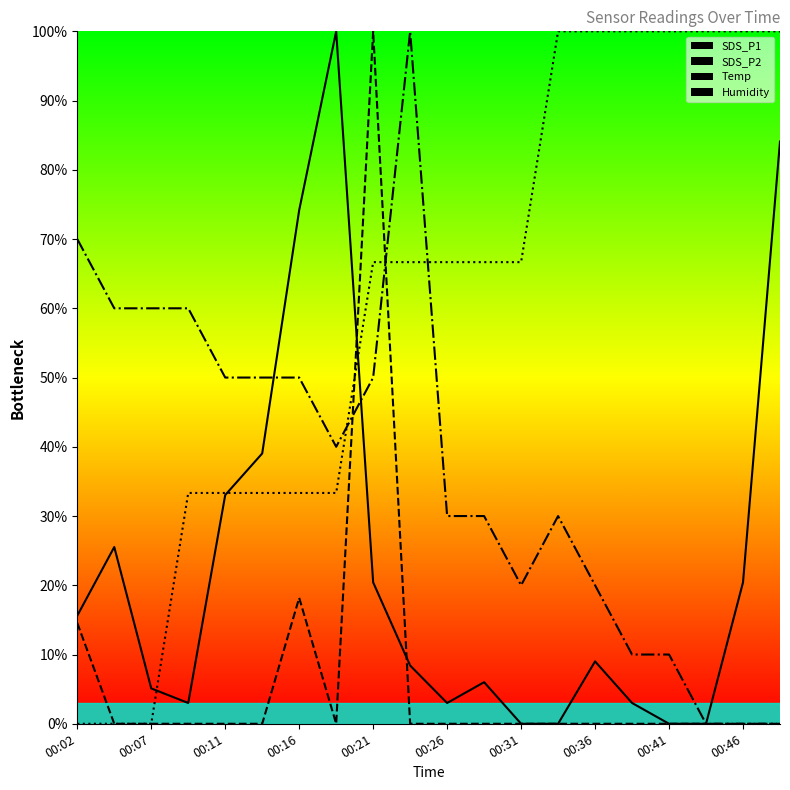

The value of Humidity at 00:41 is 14.3. True or false?

False